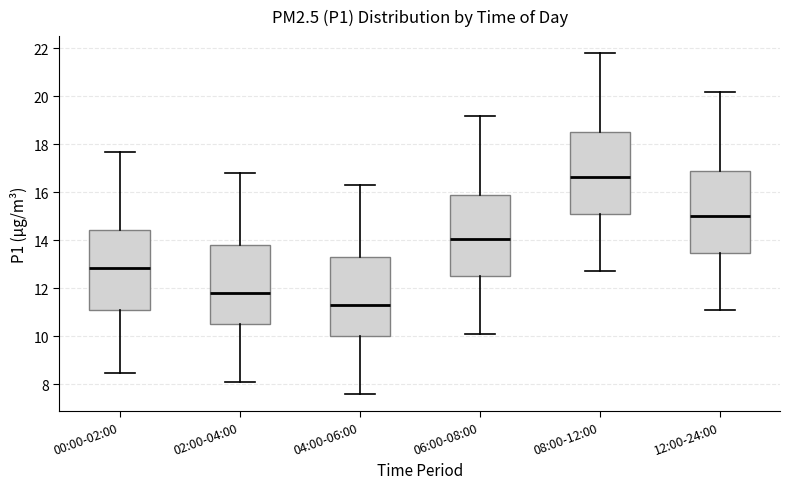

Which box has the highest median line?

08:00-12:00